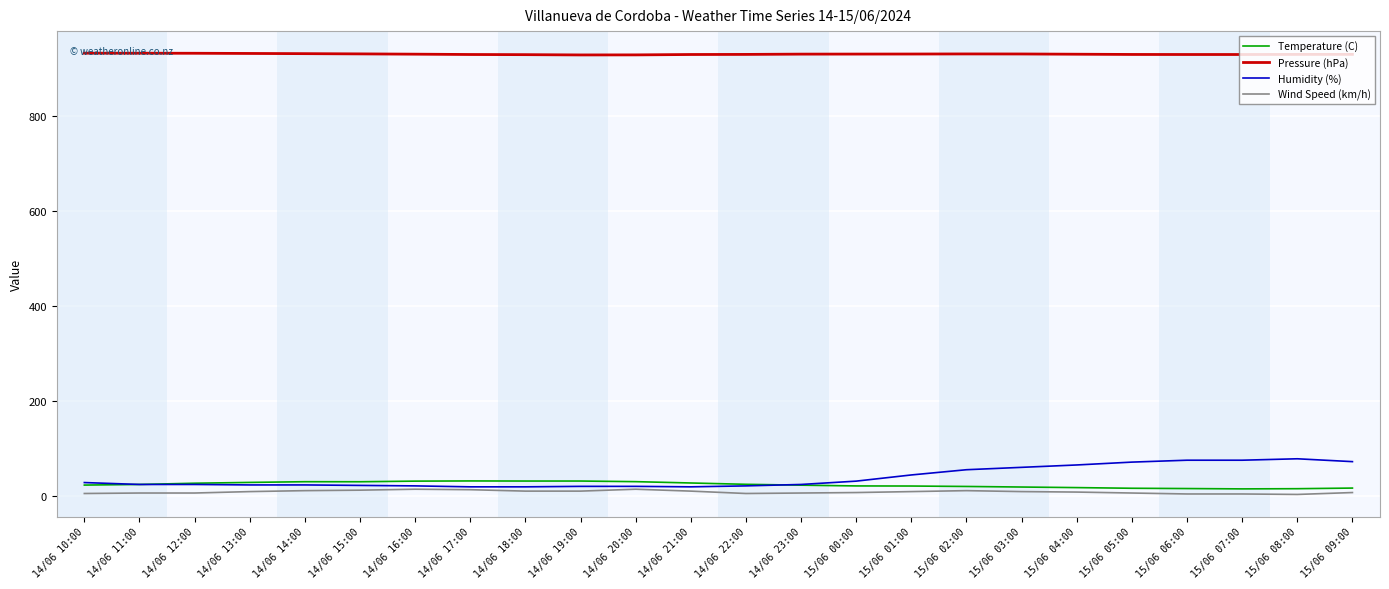

What is the total value across all series at 14/06 14:00?

997.8